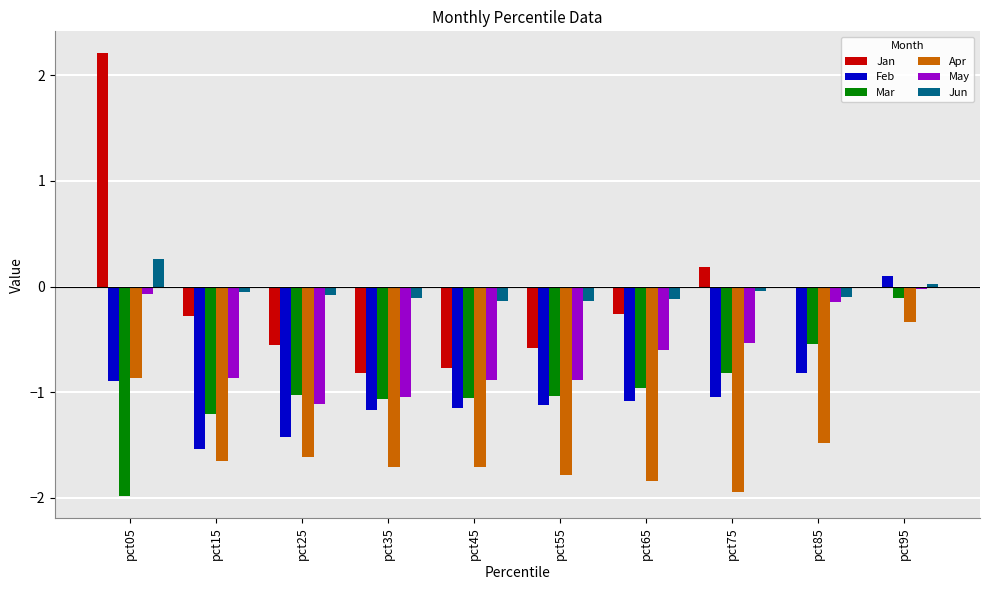

Is the value of May at pct05 greater than the value of Mar at pct35?

Yes